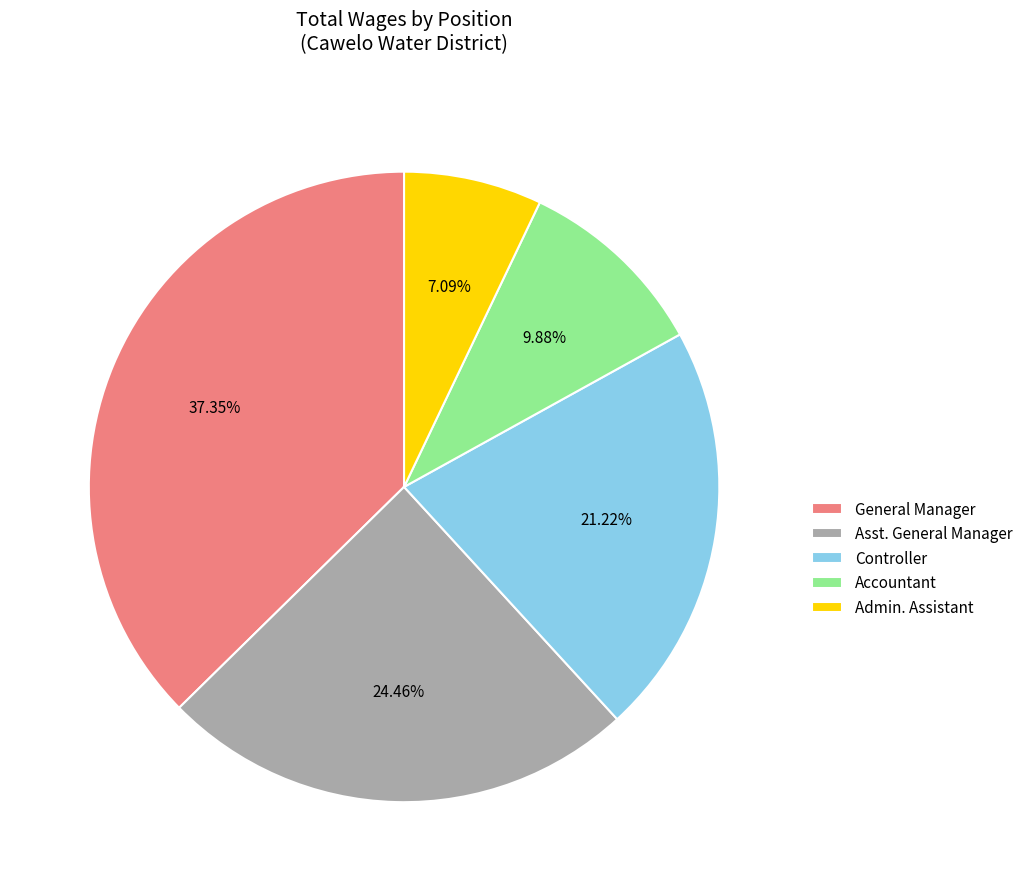

What is the ratio of the value at General Manager to the value at Admin. Assistant?

5.3